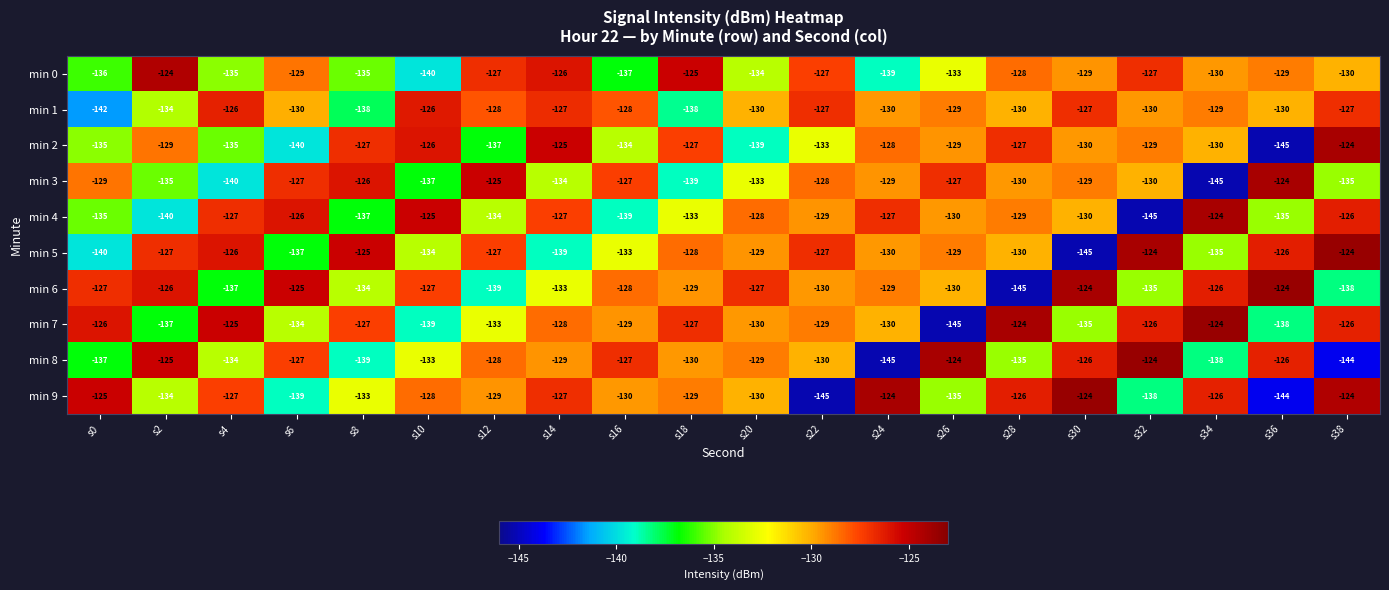

At which label is min 6 closest to -134?

s8